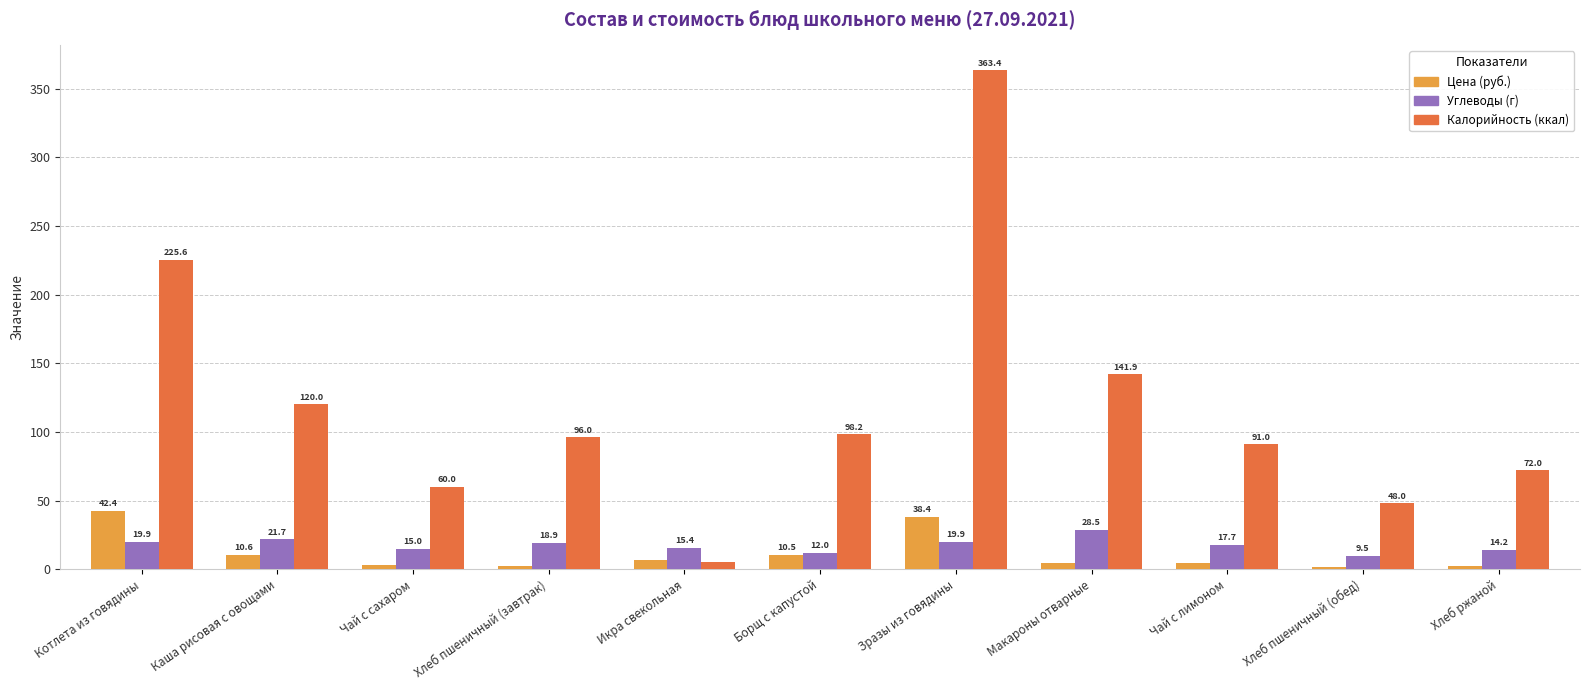

How many bars are there in total?

33